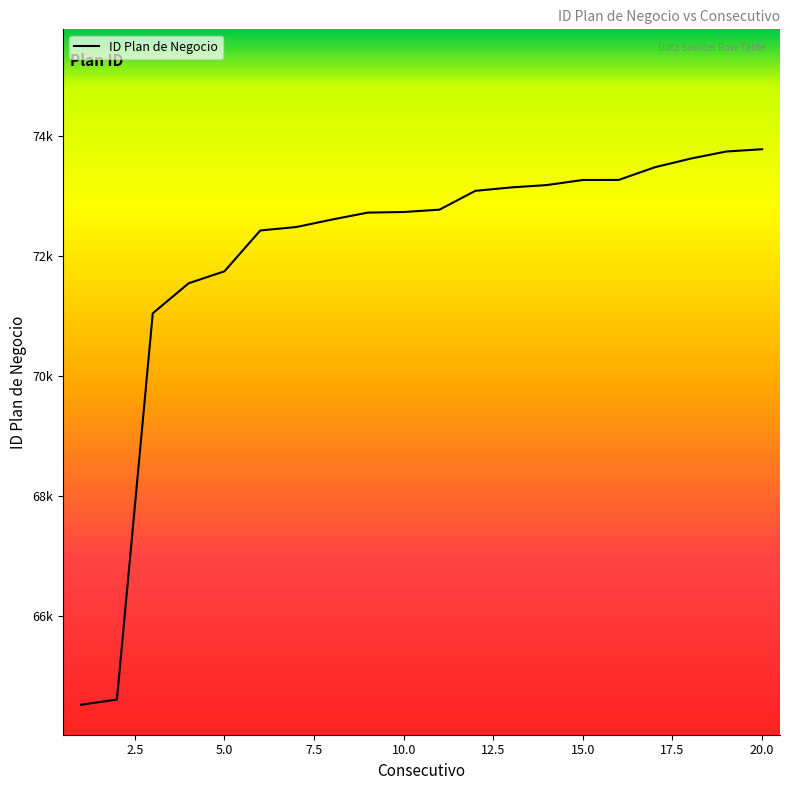

Is this an area chart (filled region under the line)?

Yes